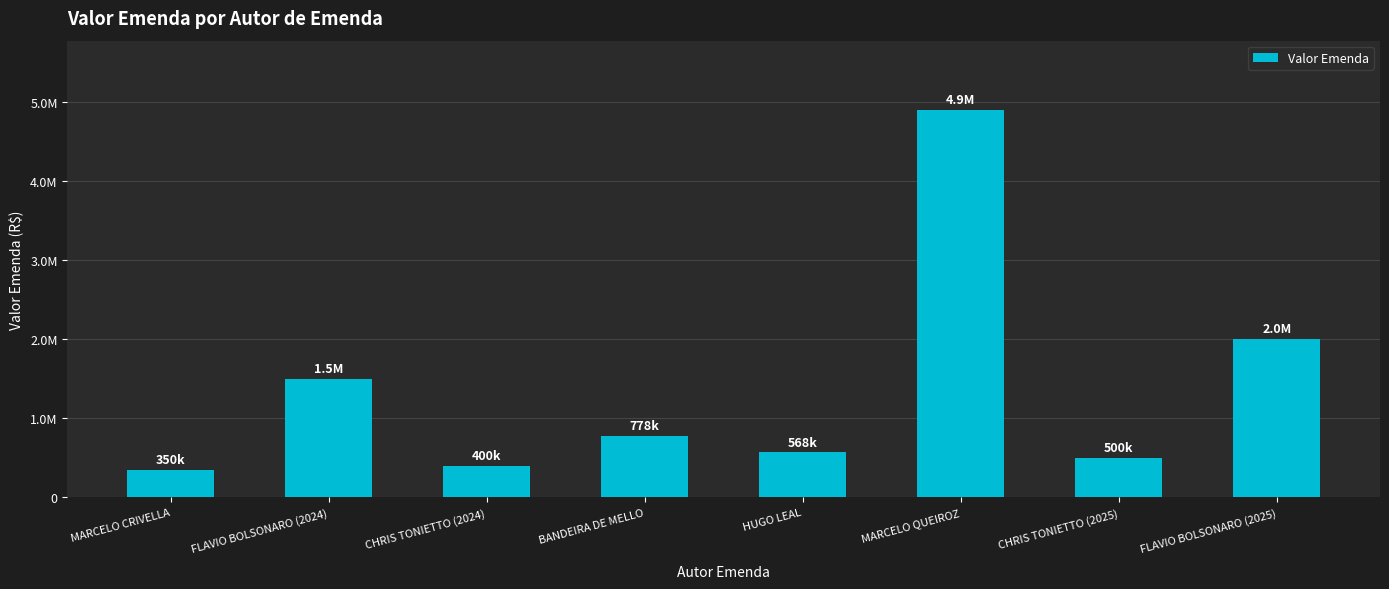

Does the chart contain any negative values?

No